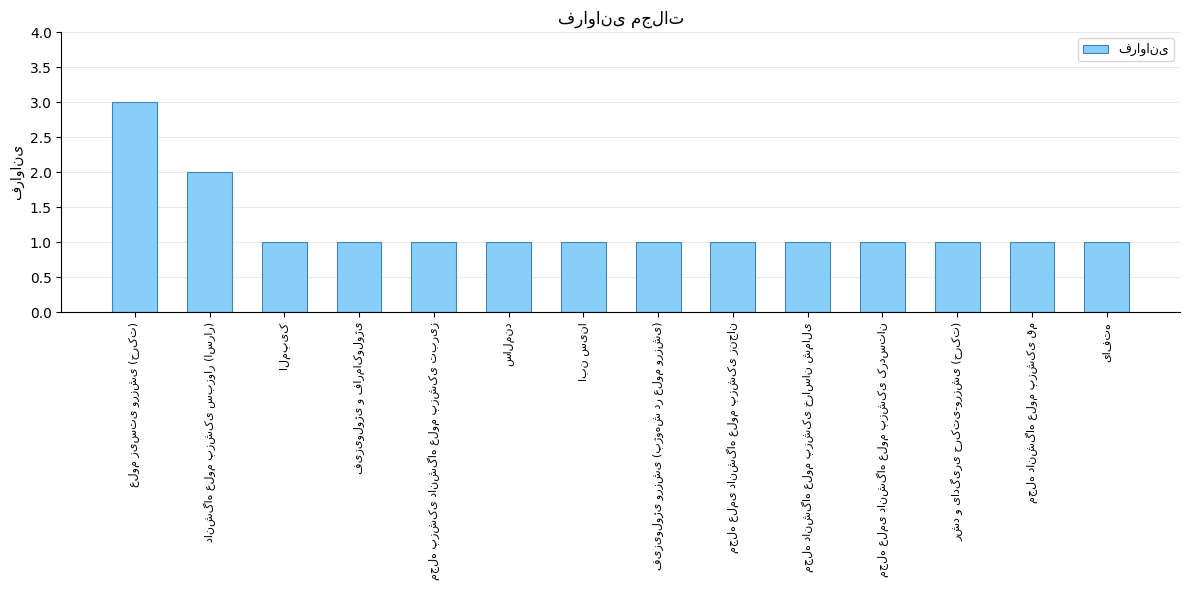

What is the average value?

1